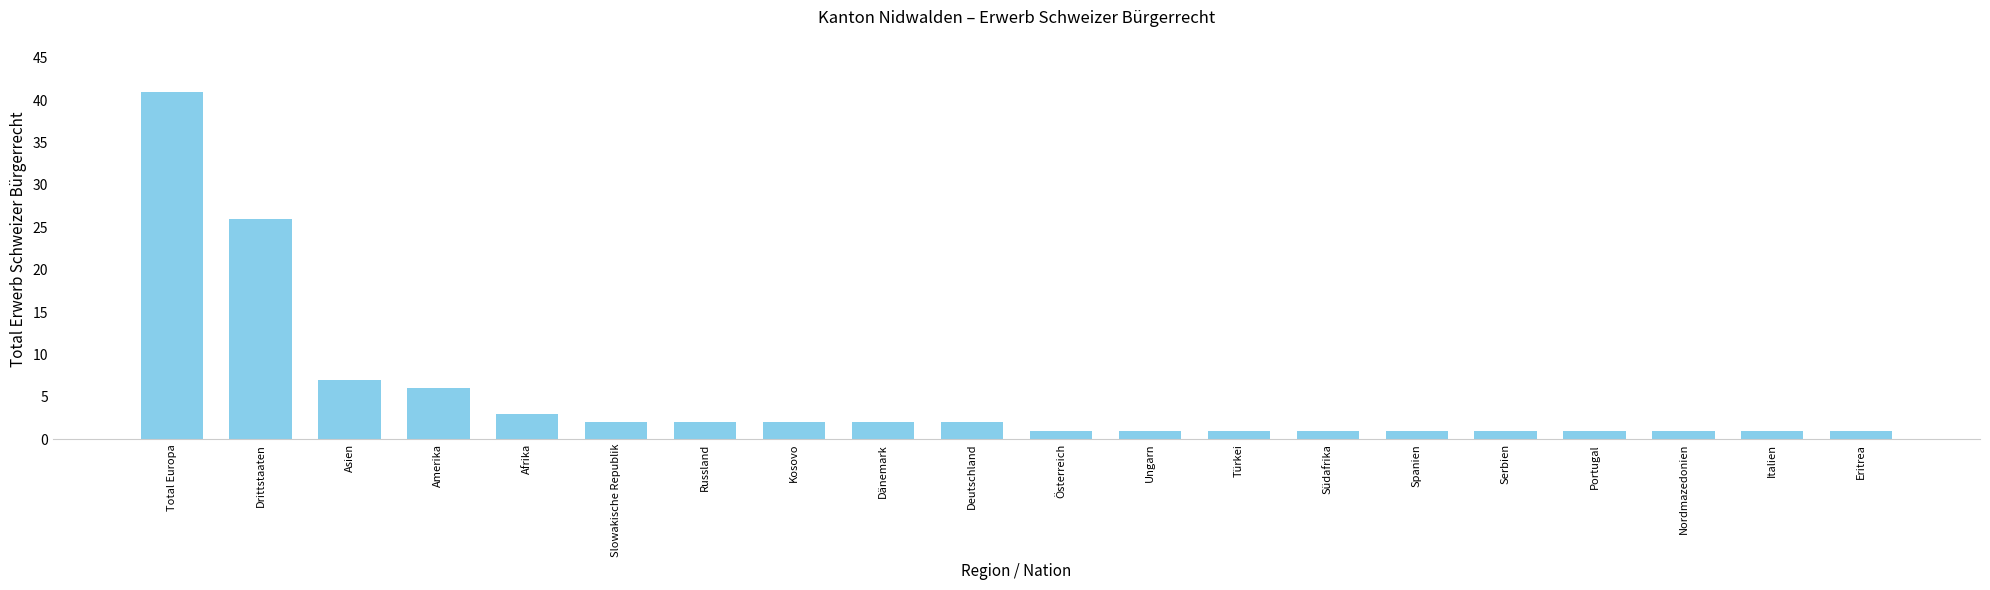

How many data points are less than 2?

10